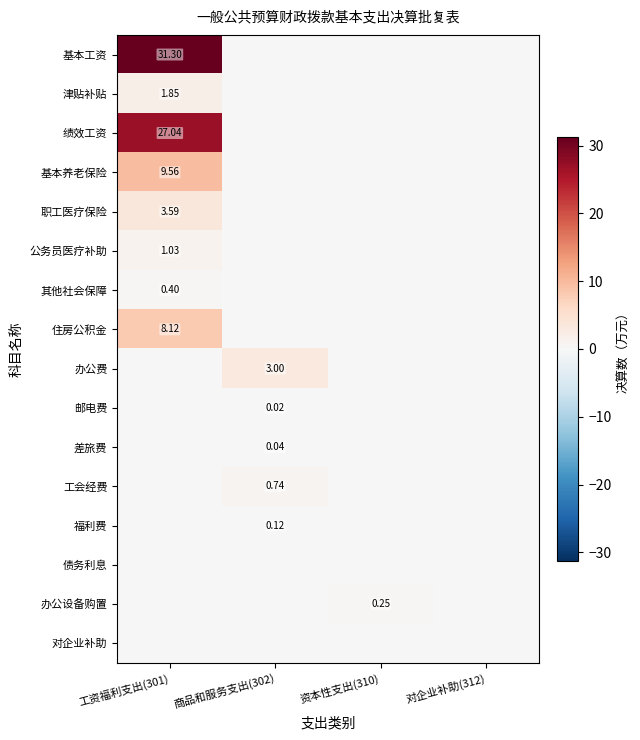

Rank the series by their maximum value, from highest to lowest.

基本工资, 绩效工资, 基本养老保险, 住房公积金, 职工医疗保险, 办公费, 津贴补贴, 公务员医疗补助, 工会经费, 其他社会保障, 办公设备购置, 福利费, 差旅费, 邮电费, 债务利息, 对企业补助